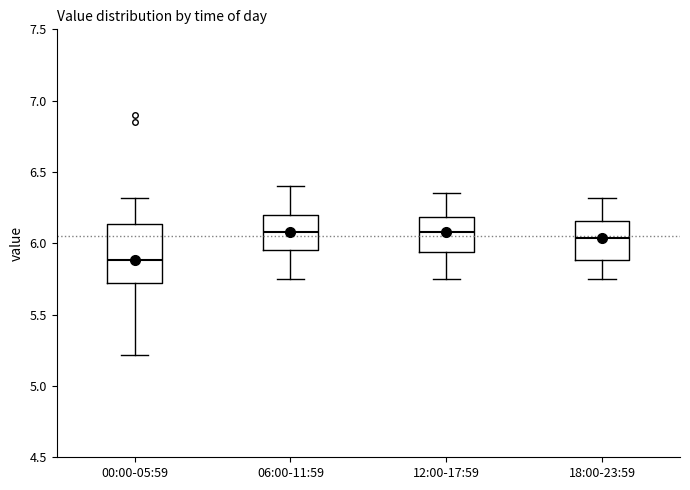

Reading left to right, read every box against the y-axis: the position of its median line, the range the box covers, and the ends of its whiskers. The values are not printed on the chart, so give them approximately, as read against the axis.

00:00-05:59: median 5.90, box 5.70 to 6.15, whiskers 5.20 to 6.30
06:00-11:59: median 6.10, box 5.95 to 6.20, whiskers 5.75 to 6.40
12:00-17:59: median 6.10, box 5.95 to 6.20, whiskers 5.75 to 6.35
18:00-23:59: median 6.05, box 5.90 to 6.15, whiskers 5.75 to 6.30